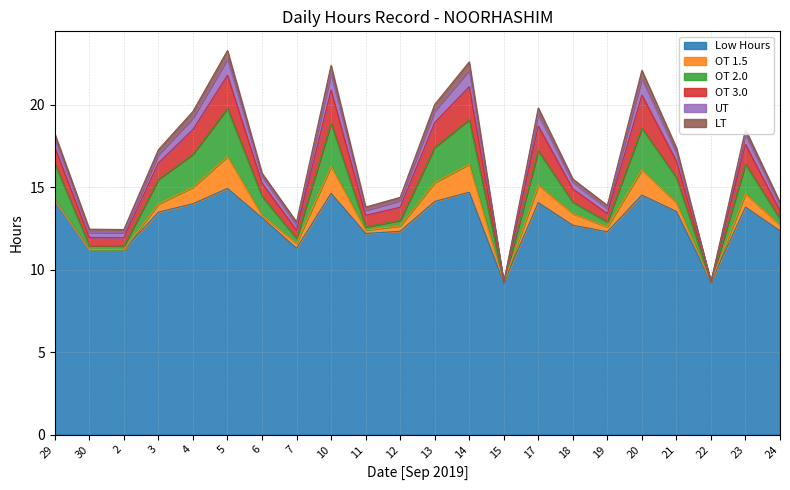

What is the total value across all series at 21?

17.4